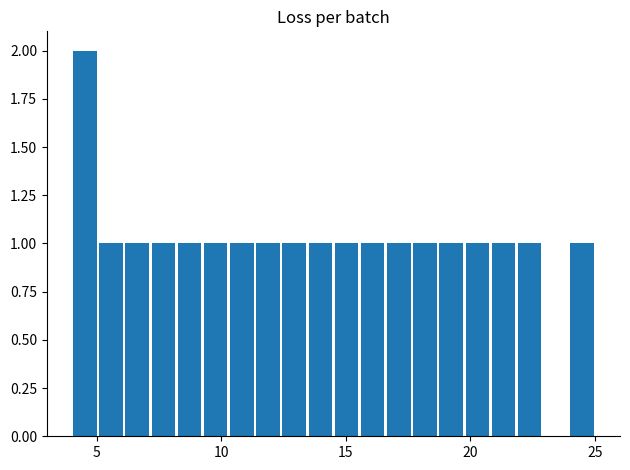

Around what value on the x-axis is the tallest bar? Give the approximate position of its centre, as read against the axis.

4.5